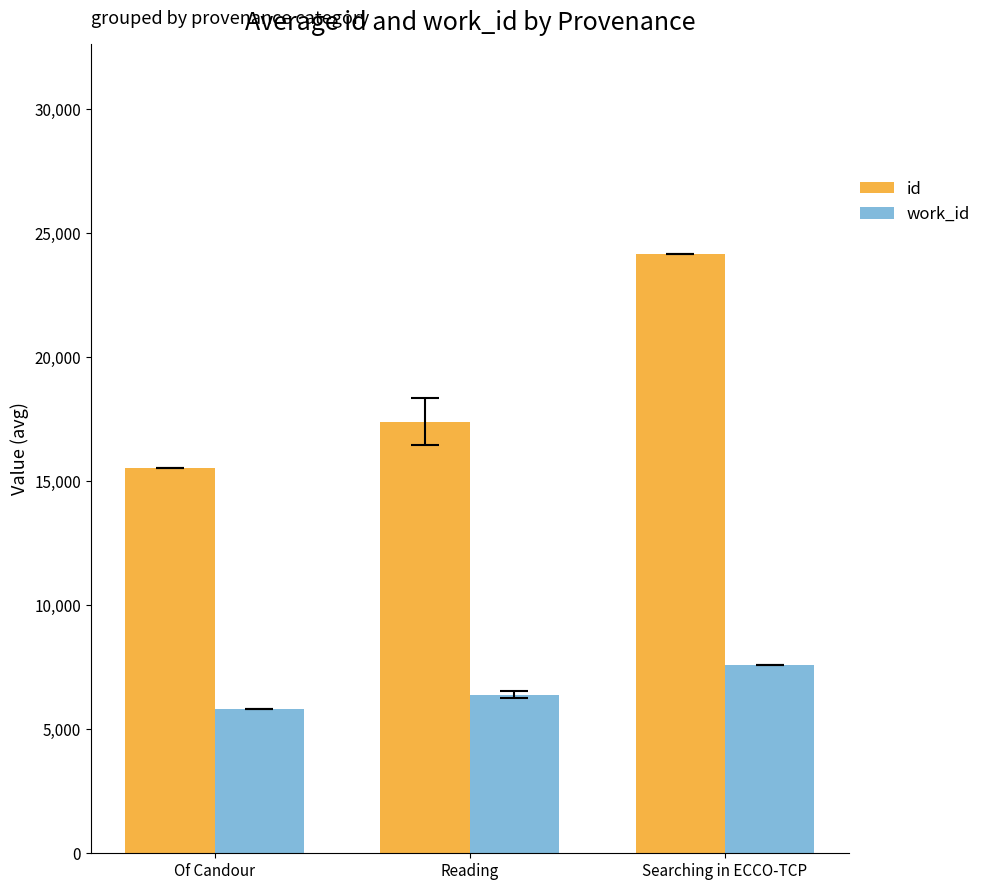

Count the id values in the range 15516 to 24168.

3